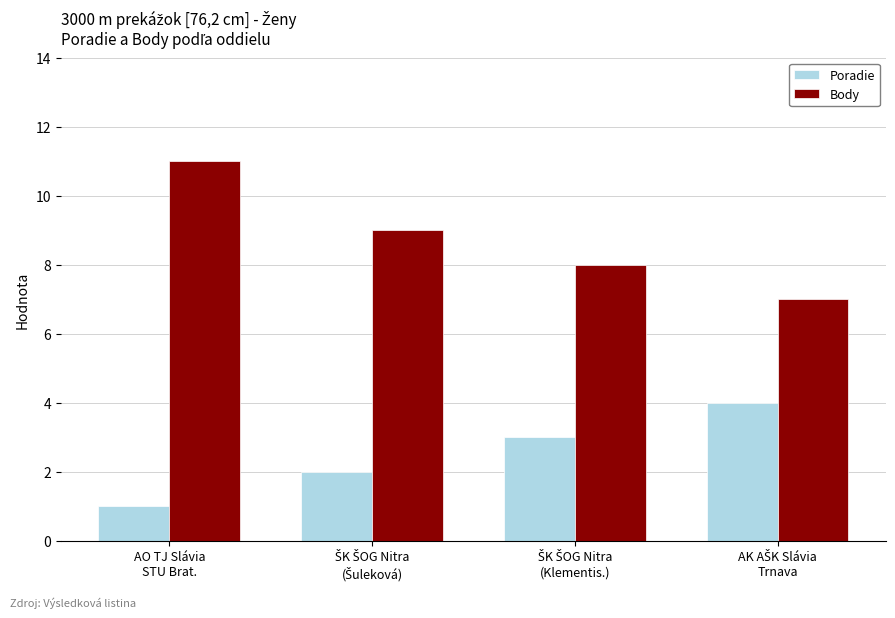

List the series in order of their overall mean, lowest first.

Poradie, Body